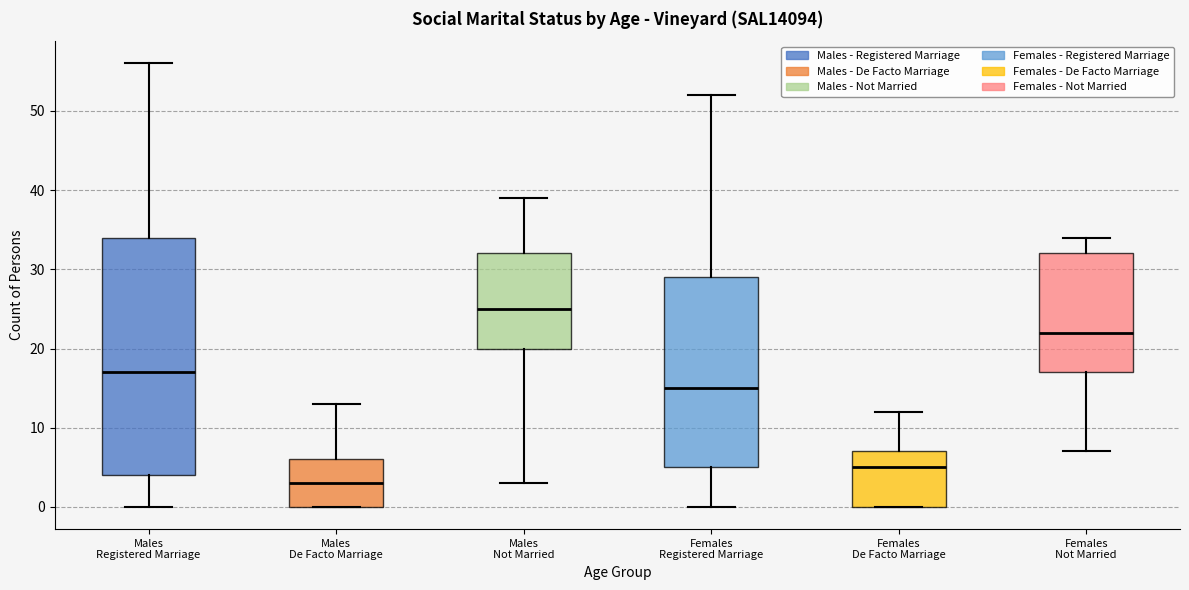

Which box is the tallest, from its lower edge to its upper edge?

Males Registered Marriage